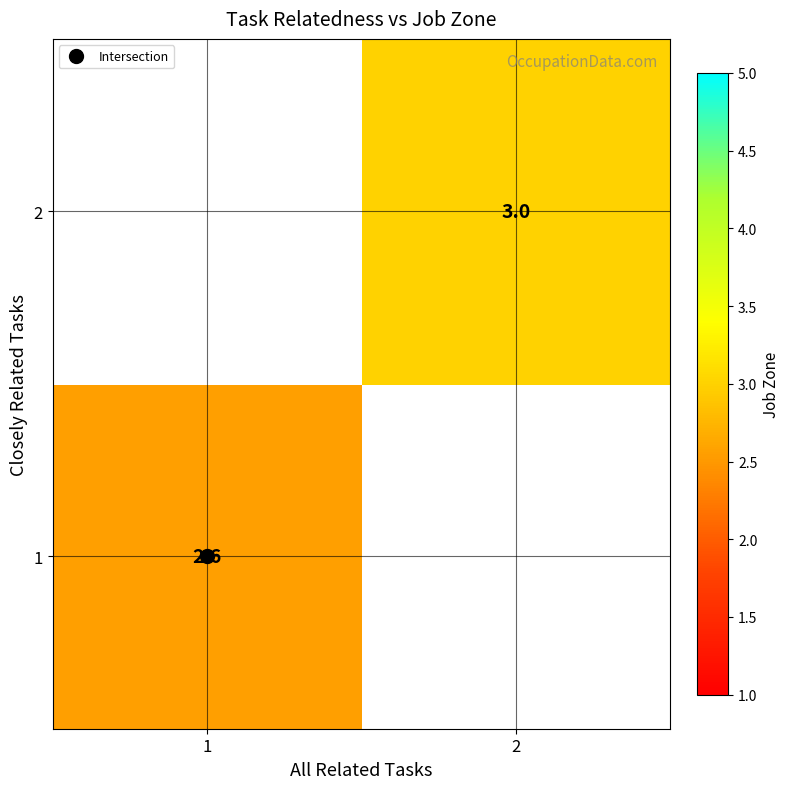

At which label is 1 closest to 2?

1